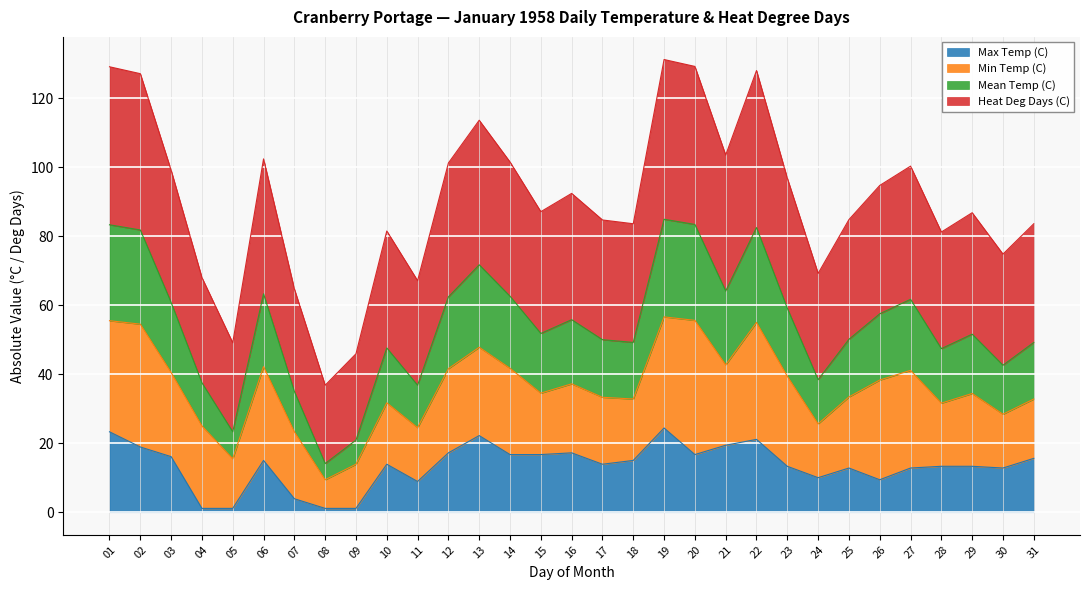

What is the total value across all series at 17?

84.7